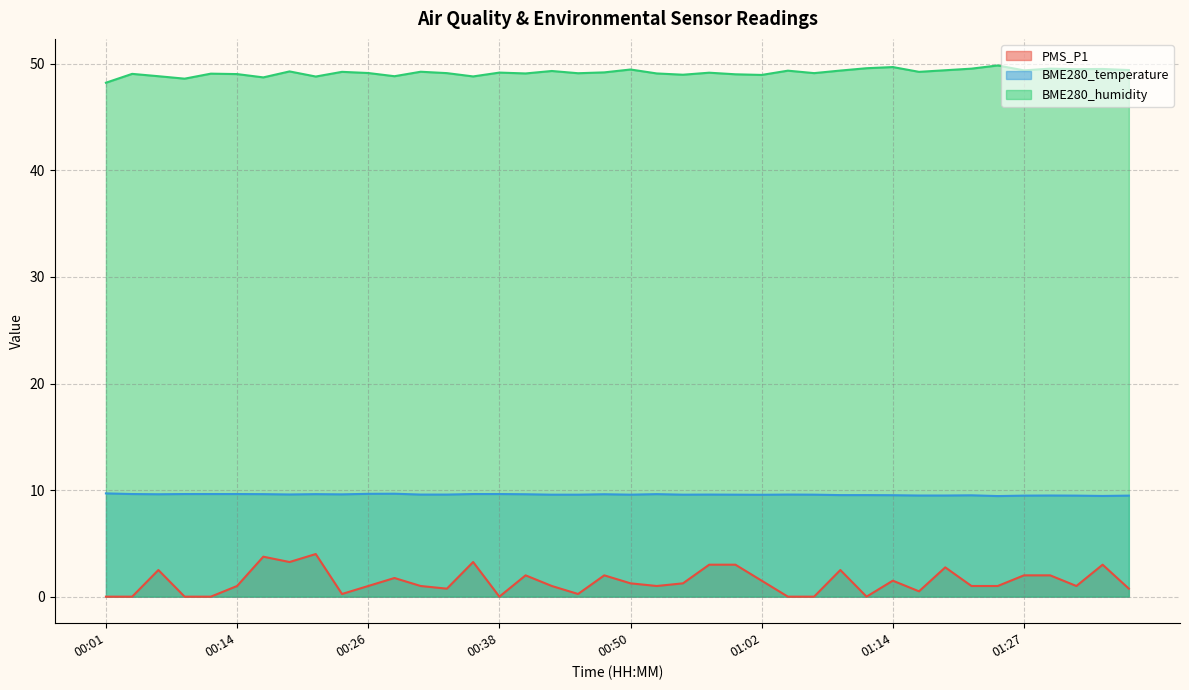

True or false: BME280_humidity has a value of 28.9 at 00:38.

False